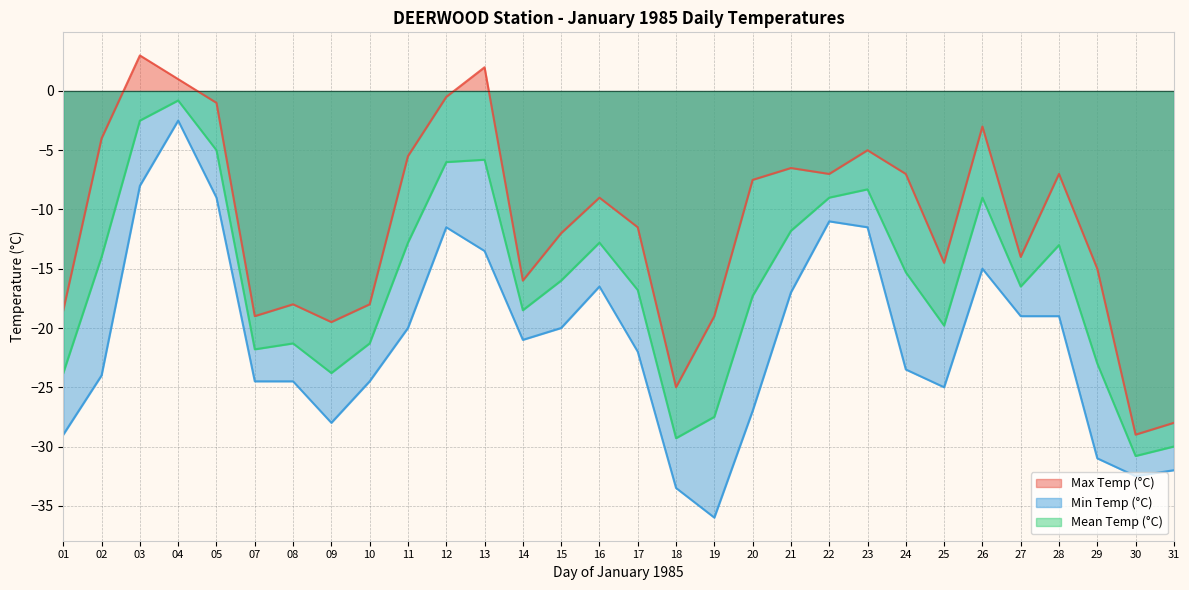

How many lines are shown in the chart?

3